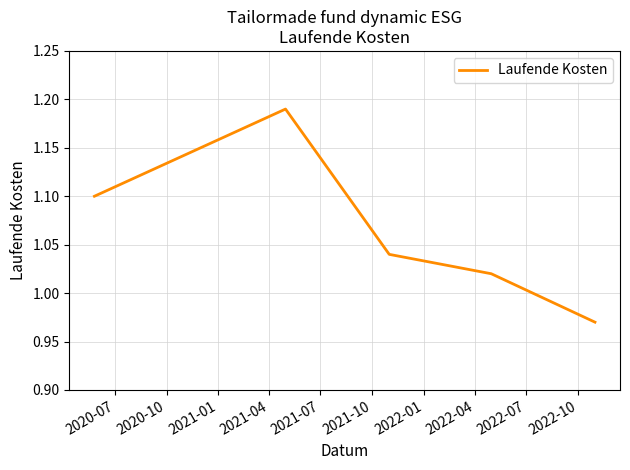

What is the average value?

1.1